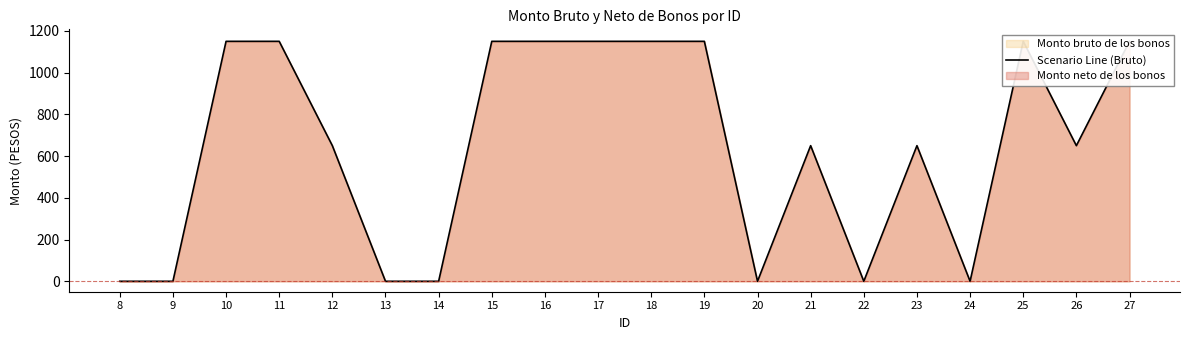

Which category has the highest value across all series?

10